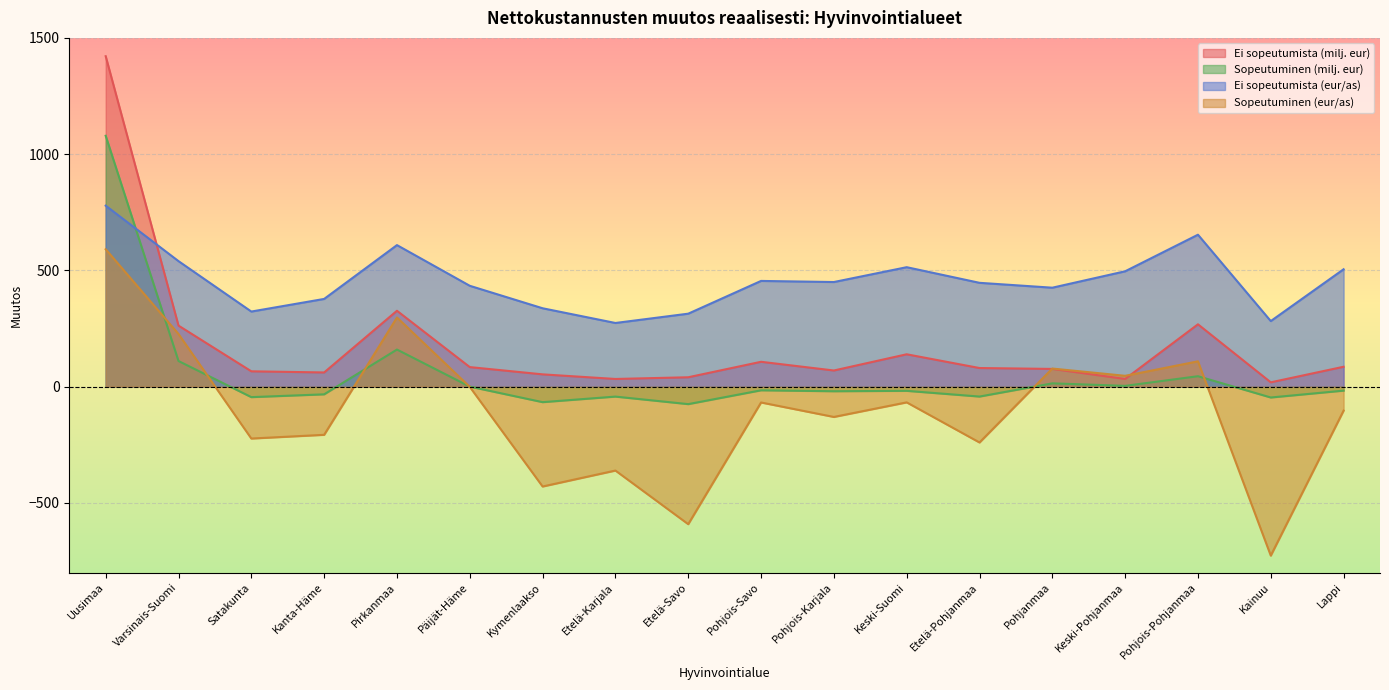

Where do Ei sopeutumista (milj. eur) and Sopeutuminen (eur/as) first cross each other?

Etelä-Pohjanmaa and Pohjanmaa